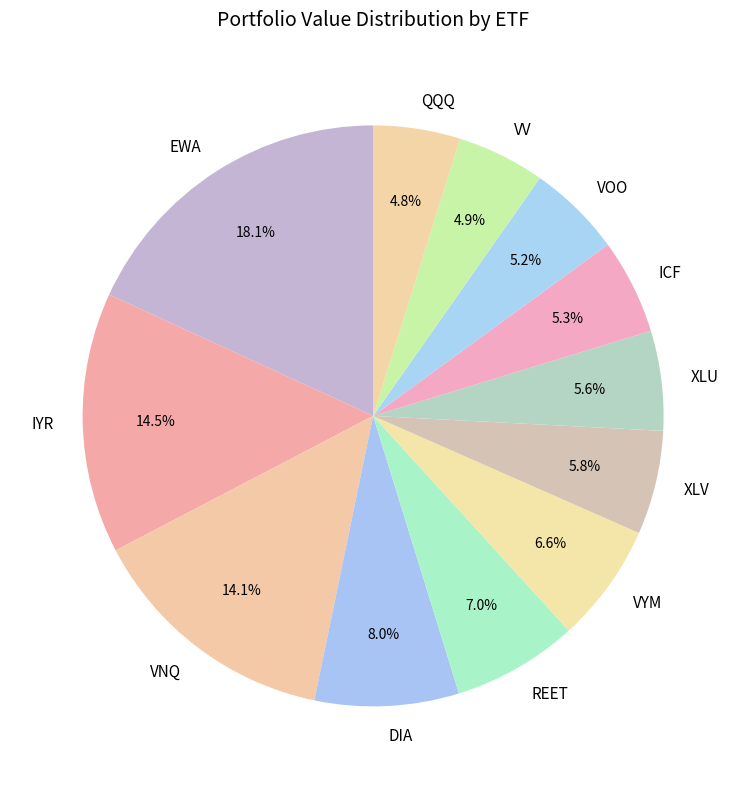

Which category has the biggest portion of the pie?

EWA